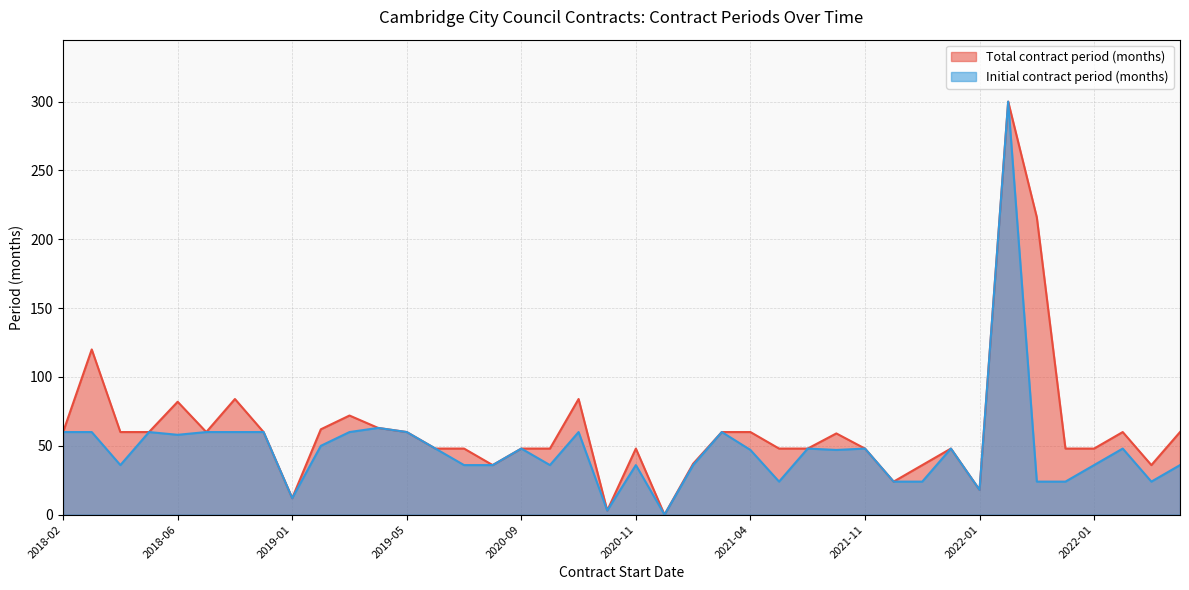

Between 2020-07 and 2021-04, which is larger?

2021-04